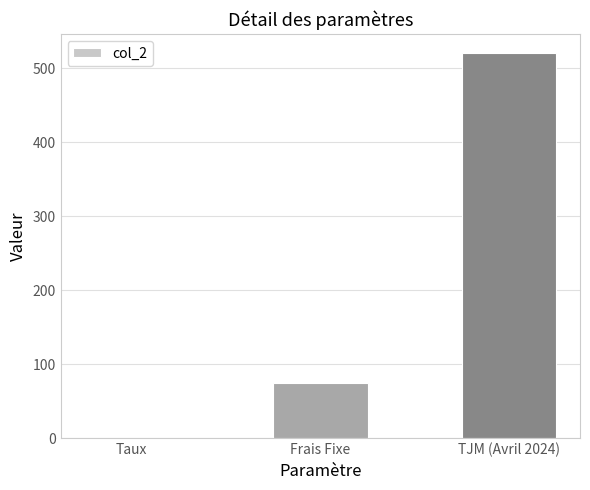

What is the change in value from Taux to TJM (Avril 2024)?

+519.9